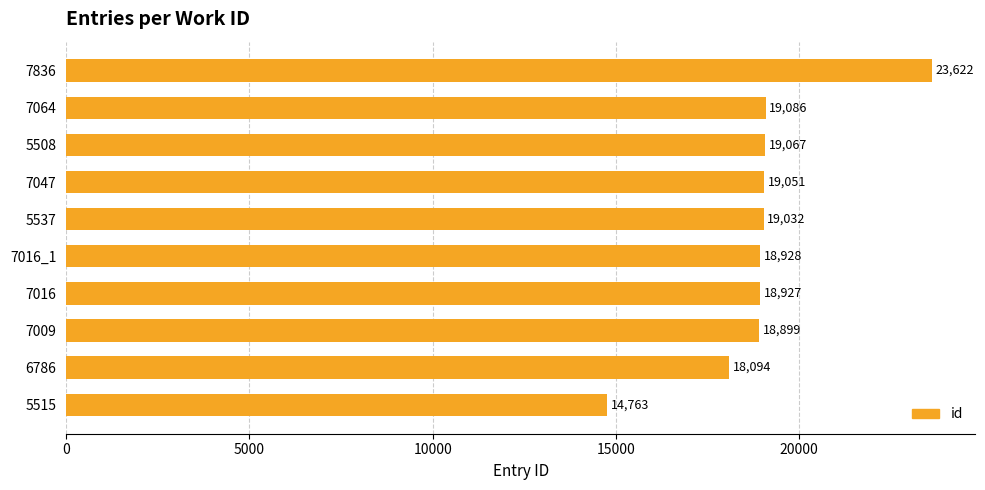

The value at 7016_1 is 18928. True or false?

True